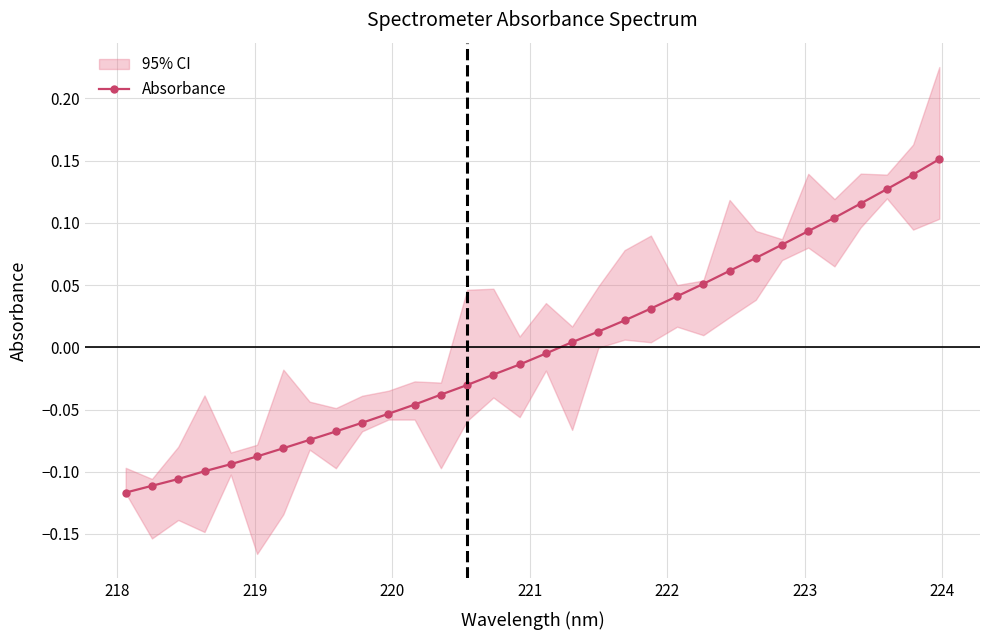

What is the smallest value displayed?

-0.1